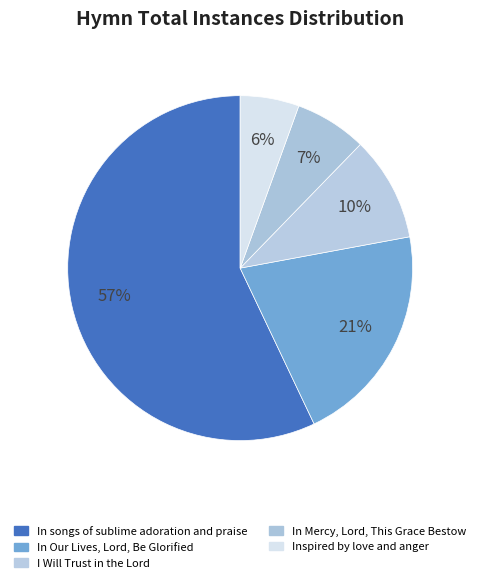

Does In Mercy, Lord, This Grace Bestow represent more than half of the total?

No